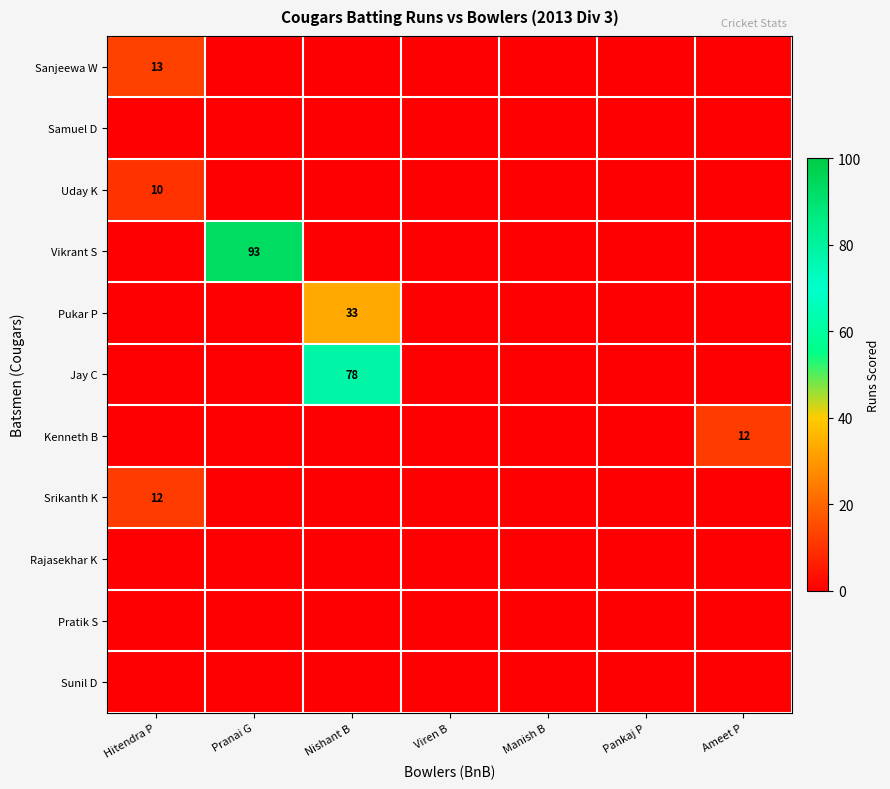

What is the maximum value shown in the chart?

93